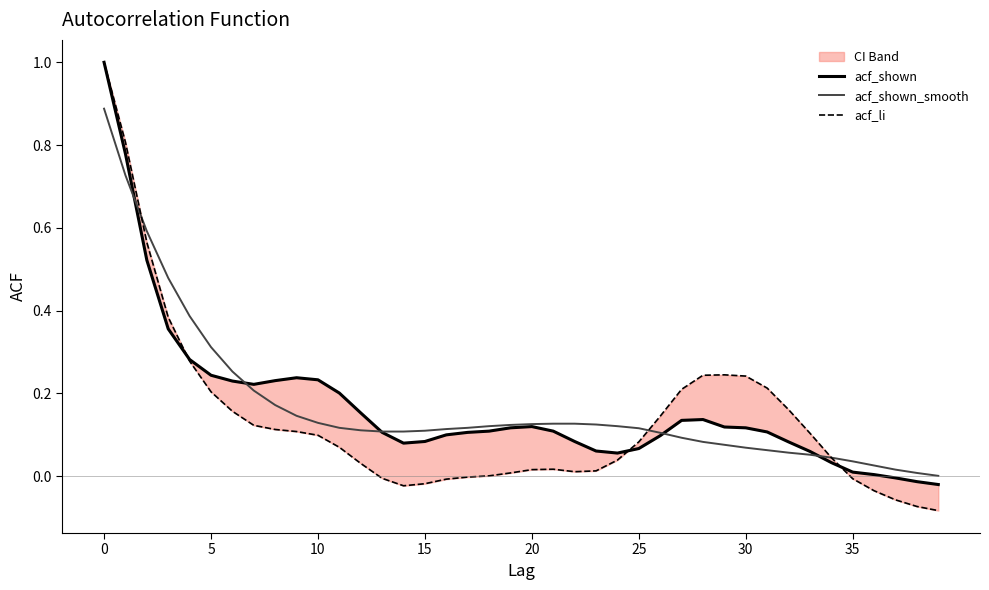

Which series ends up on top after the final intersection of acf_shown_smooth and acf_shown?

acf_shown_smooth